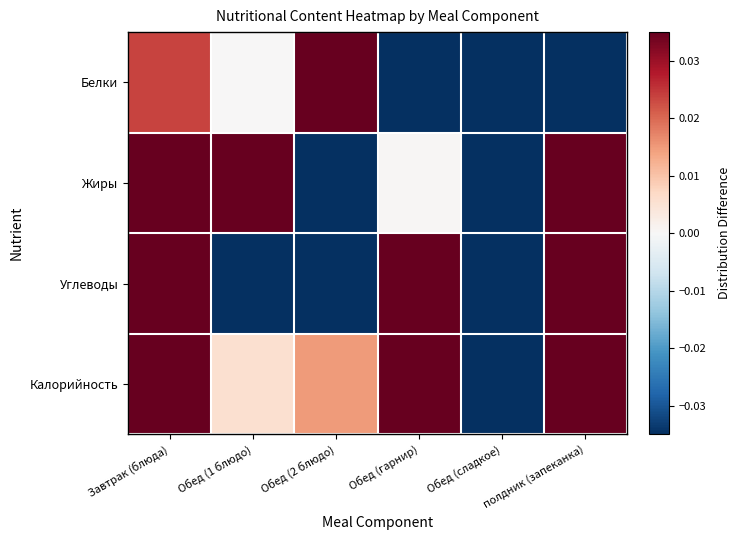

Reading left to right, transcribe all the data shown in this chart.

Белки: Завтрак (блюда)=0.0	Обед (1 блюдо)=0.0	Обед (2 блюдо)=0.2	Обед (гарнир)=-0.0	Обед (сладкое)=-0.1	полдник (запеканка)=-0.1
Жиры: Завтрак (блюда)=0.1	Обед (1 блюдо)=0.1	Обед (2 блюдо)=-0.1	Обед (гарнир)=0.0	Обед (сладкое)=-0.1	полдник (запеканка)=0.1
Углеводы: Завтрак (блюда)=0.1	Обед (1 блюдо)=-0.1	Обед (2 блюдо)=-0.2	Обед (гарнир)=0.1	Обед (сладкое)=-0.1	полдник (запеканка)=0.1
Калорийность: Завтрак (блюда)=0.1	Обед (1 блюдо)=0.0	Обед (2 блюдо)=0.0	Обед (гарнир)=0.0	Обед (сладкое)=-0.2	полдник (запеканка)=0.1